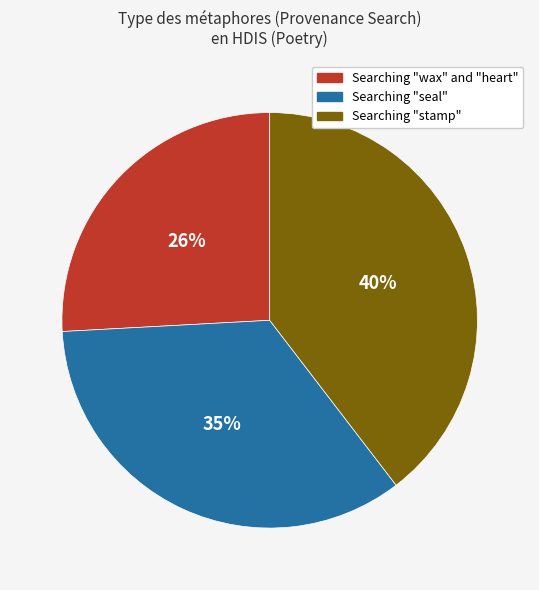

Is there any slice that represents more than half of the pie?

No